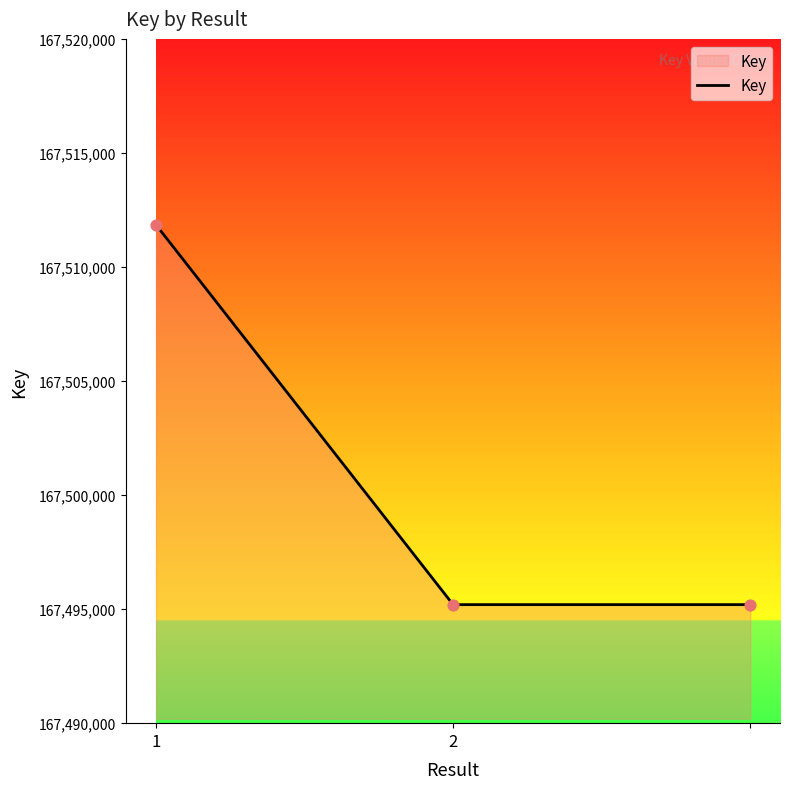

What is the difference between the maximum and minimum values?

16656